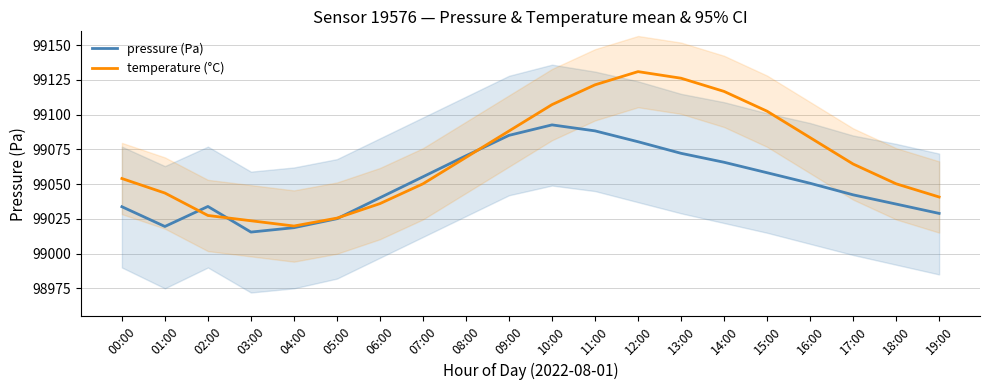

Between 17:00 and 03:00, which is larger?

17:00